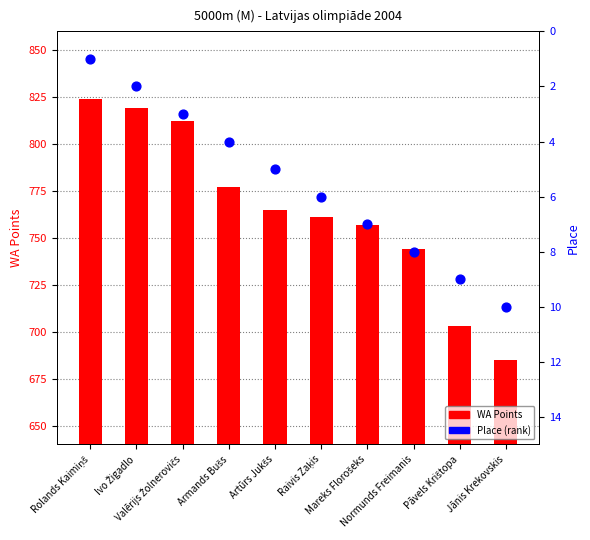

At which category is the sum across all series the highest?

Rolands Kaimiņš